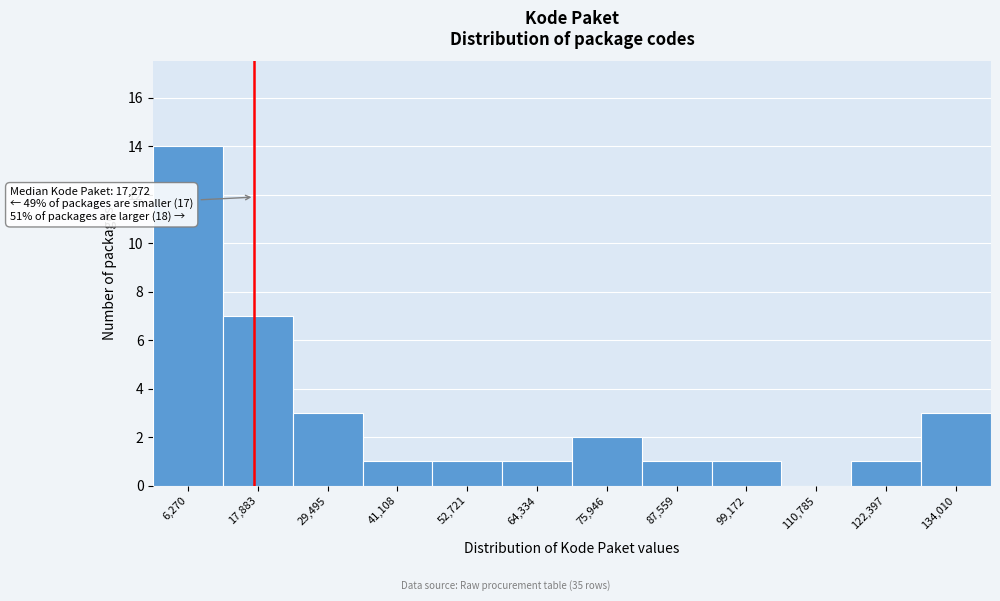

Over which range of the x-axis is the bar tallest?

0 to 12000